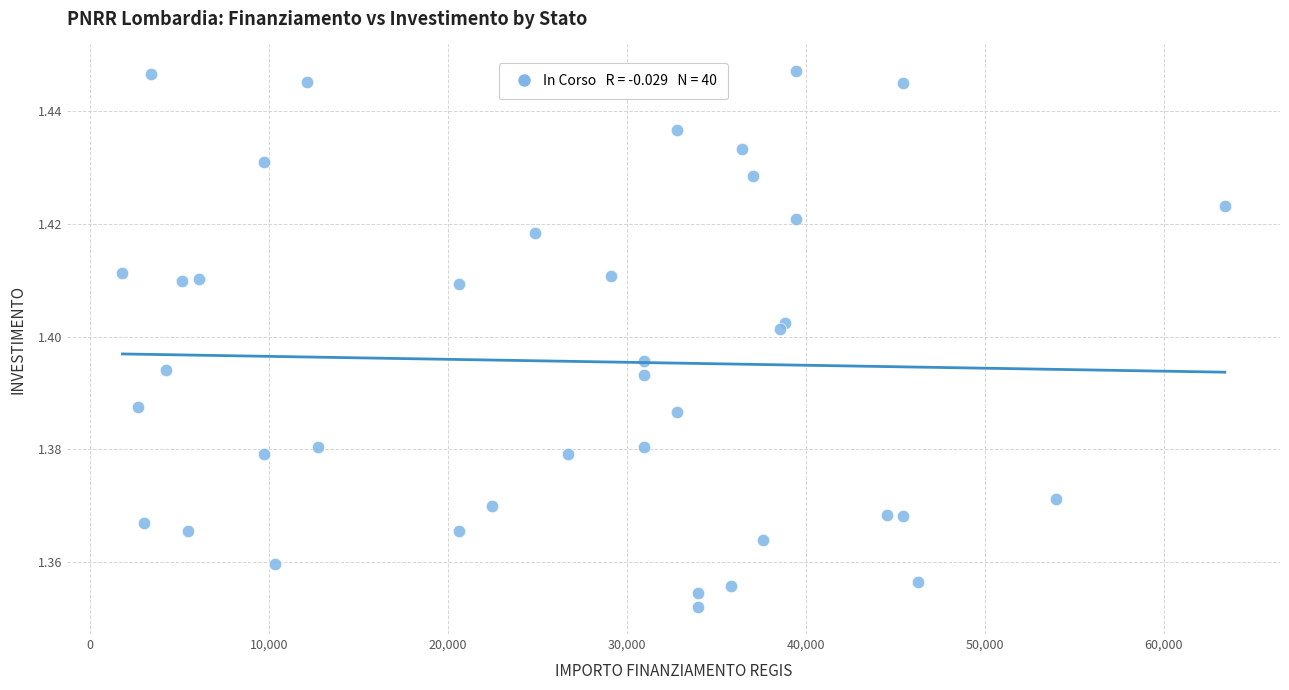

How many data points are displayed?

40